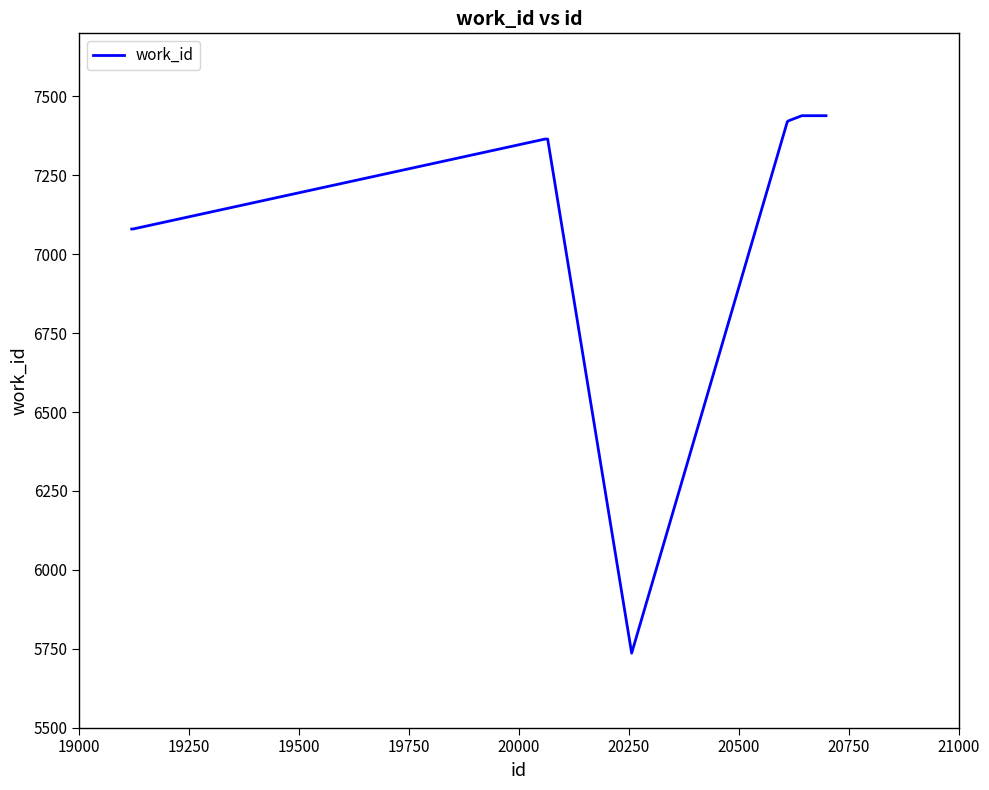

What is the smallest value displayed?

5736